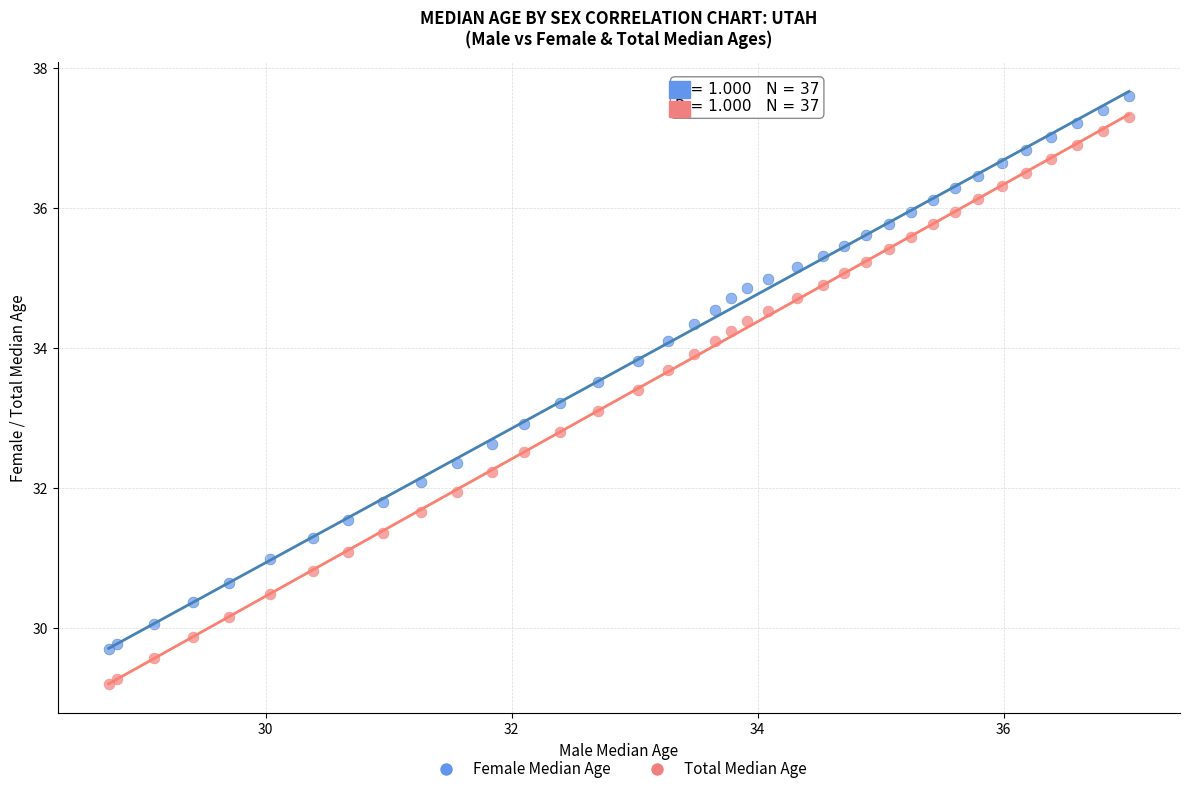

What is the X range (max minus min) for the scatter plot?

8.3